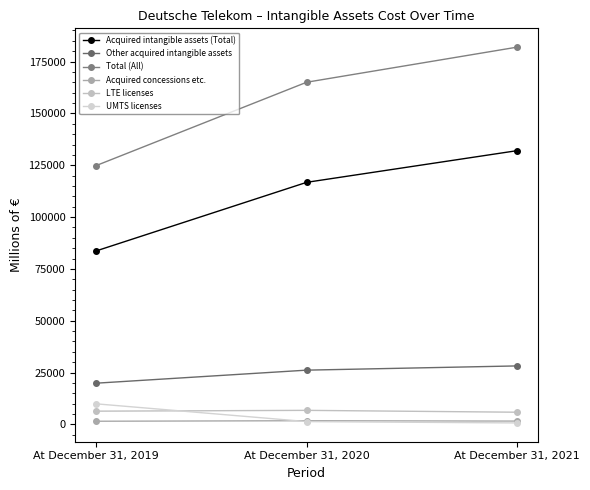

Is the value of Acquired concessions etc. at At December 31, 2020 greater than the value of Acquired intangible assets (Total) at At December 31, 2019?

No